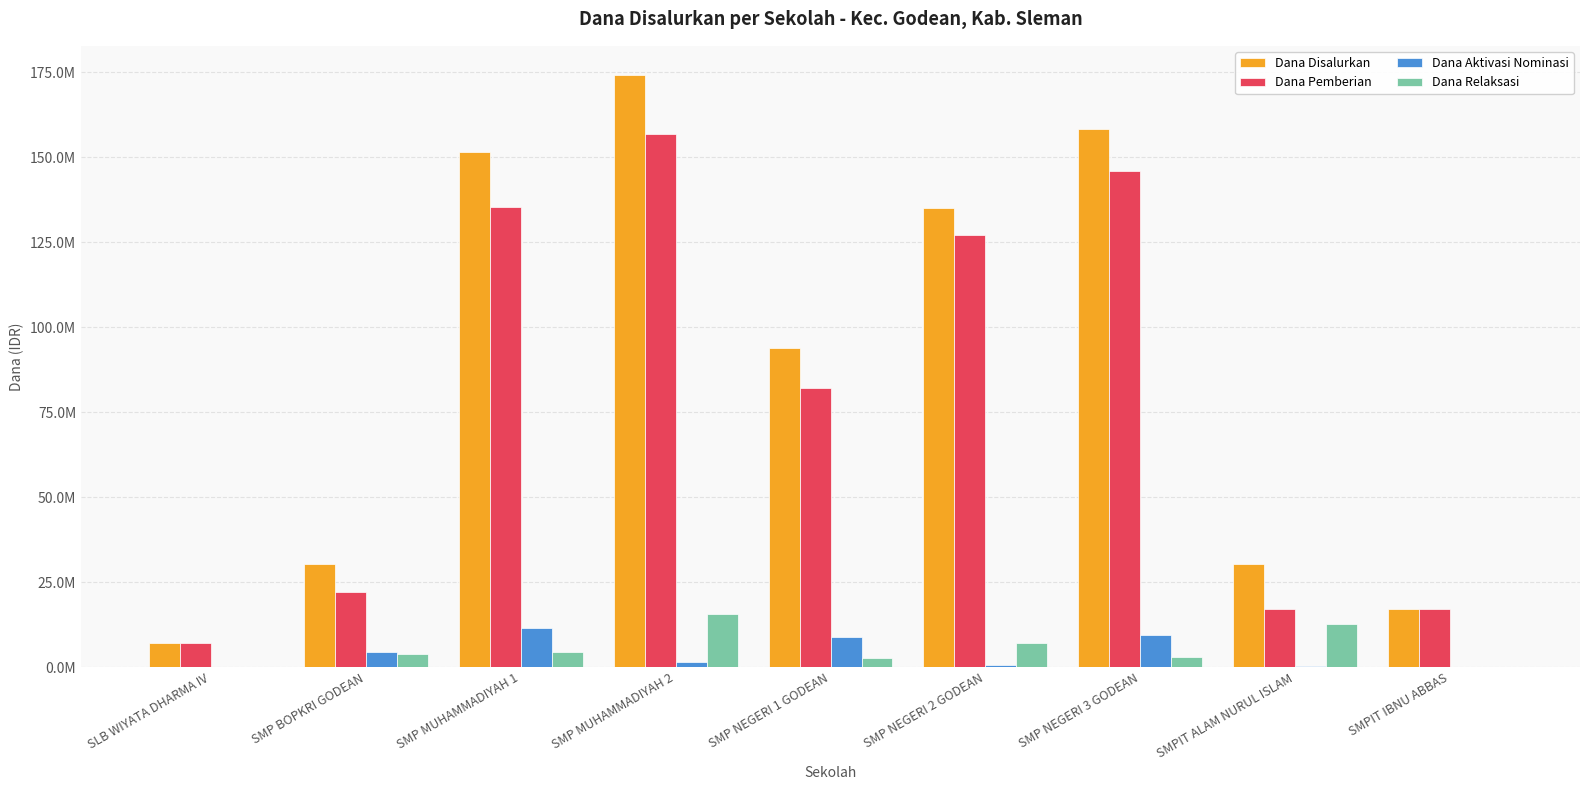

Reading left to right, what are all the values shown in this chart?

Dana Disalurkan: 7125000	30375000	151500000	174000000	93750000	135000000	158250000	30375000	17250000
Dana Pemberian: 7125000	22125000	135375000	156750000	82125000	127125000	145875000	17250000	17250000
Dana Aktivasi Nominasi: 0	4500000	11625000	1500000	9000000	750000	9375000	375000	0
Dana Relaksasi: 0	3750000	4500000	15750000	2625000	7125000	3000000	12750000	0